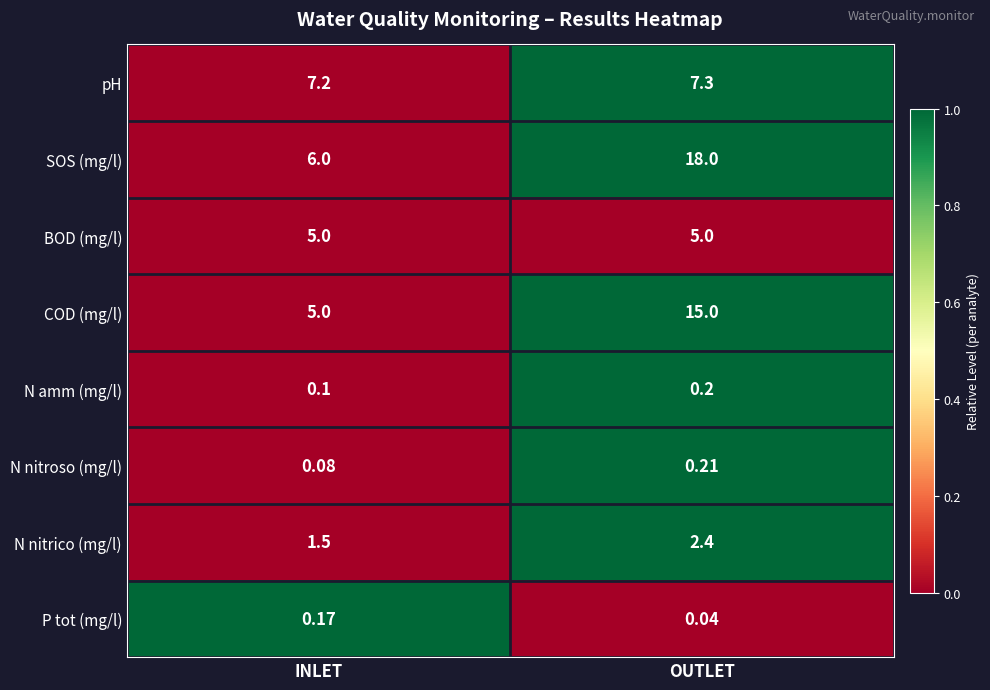

What is the maximum value shown in the chart?

18.0